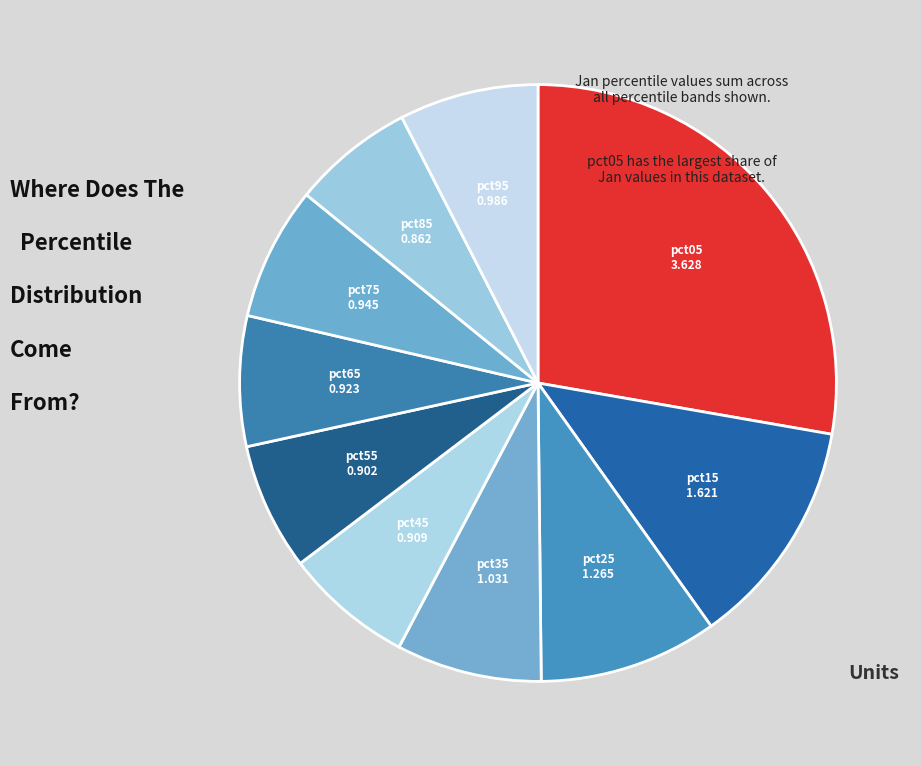

Is it true that pct95 is 19% of the pie?

False